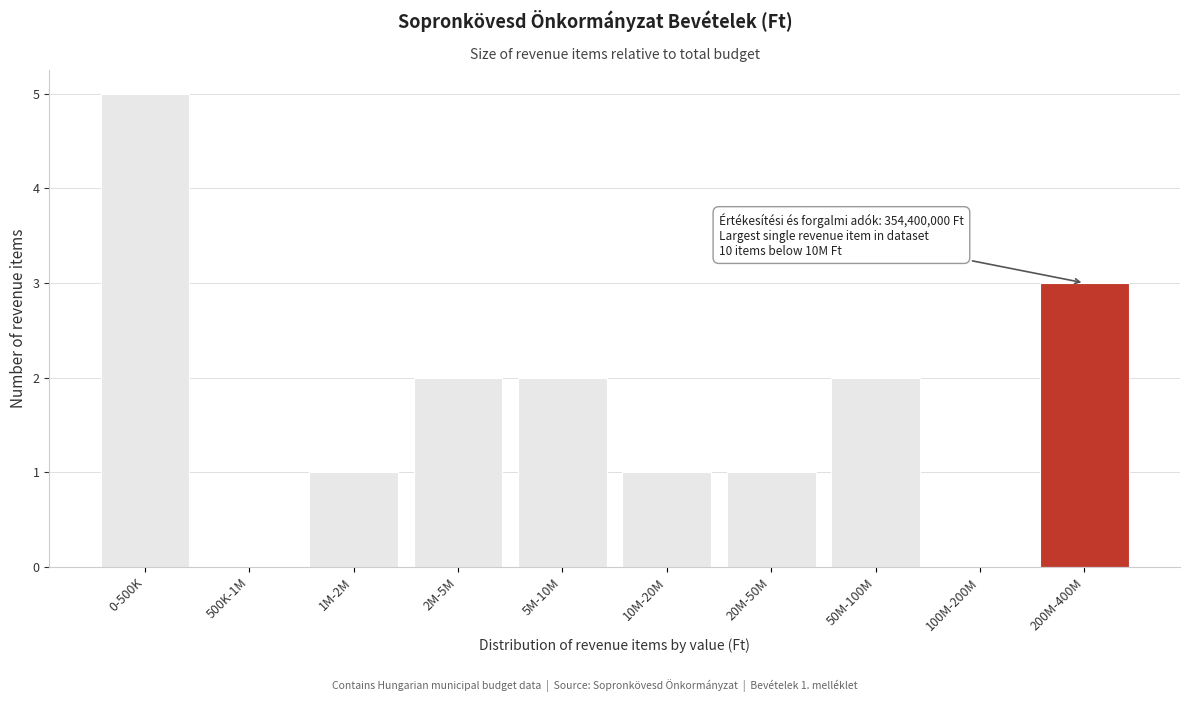

Reading left to right, extract all data points from this chart.

0-500K=5	500K-1M=0	1M-2M=1	2M-5M=2	5M-10M=2	10M-20M=1	20M-50M=1	50M-100M=2	100M-200M=0	200M-400M=3